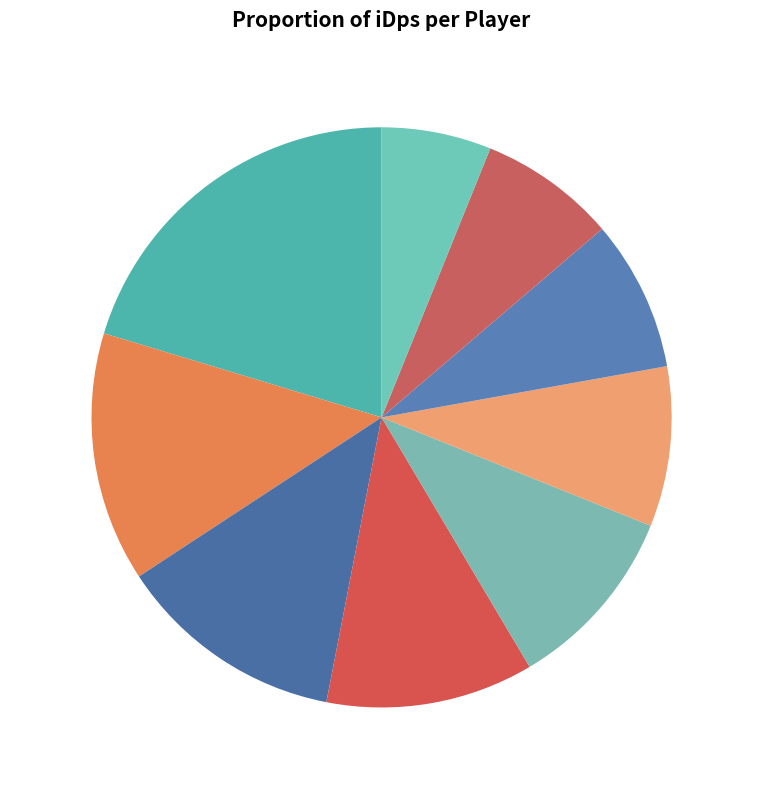

Does Tynas represent more than half of the total?

No